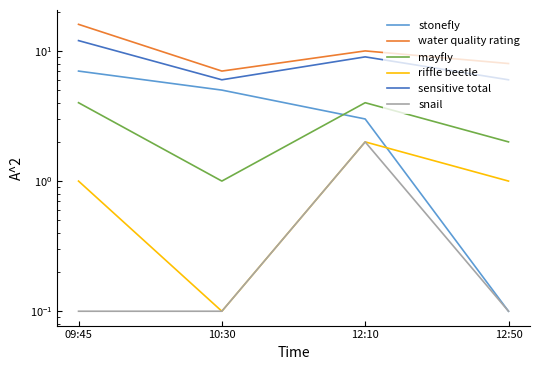

What is the smallest value displayed?

0.1